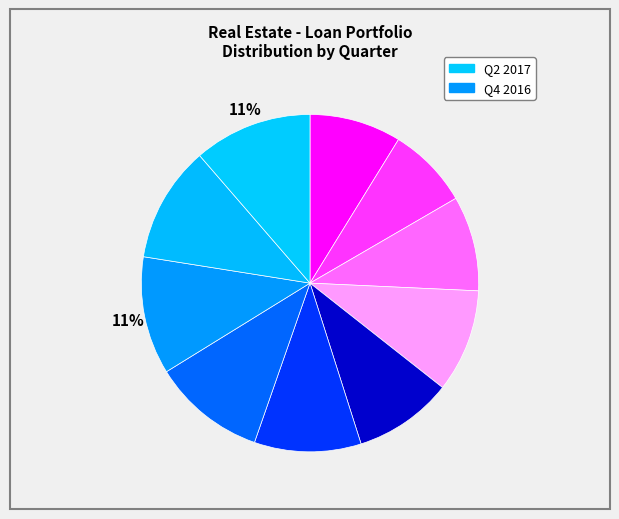

Count the number of slices in the pie.

10